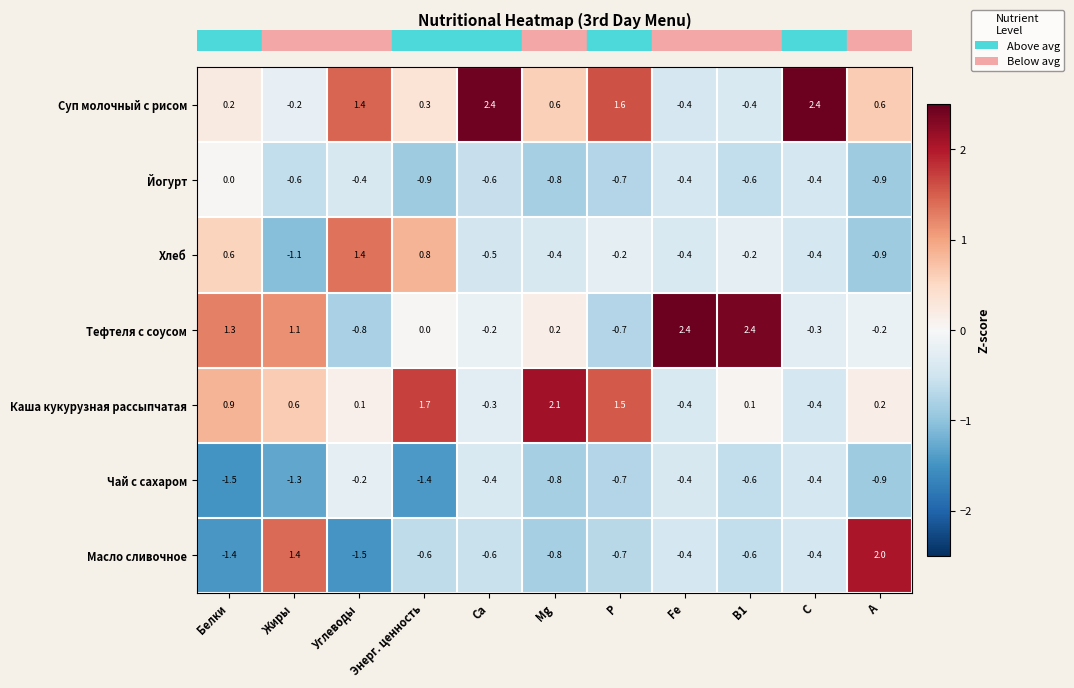

What is the average value of the Масло сливочное series?

-0.3